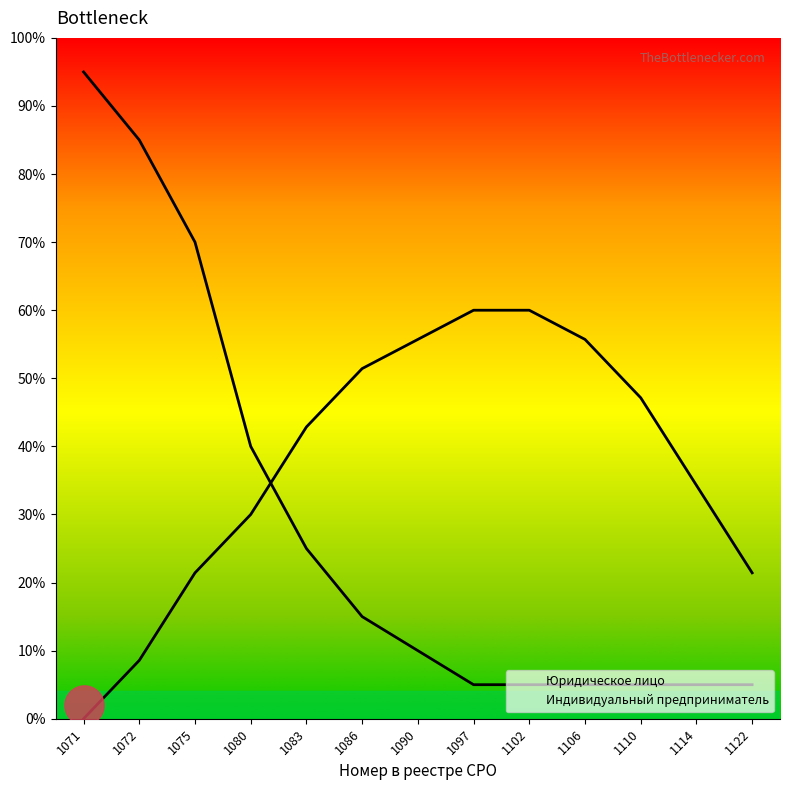

At which category is the sum across all series the highest?

1071